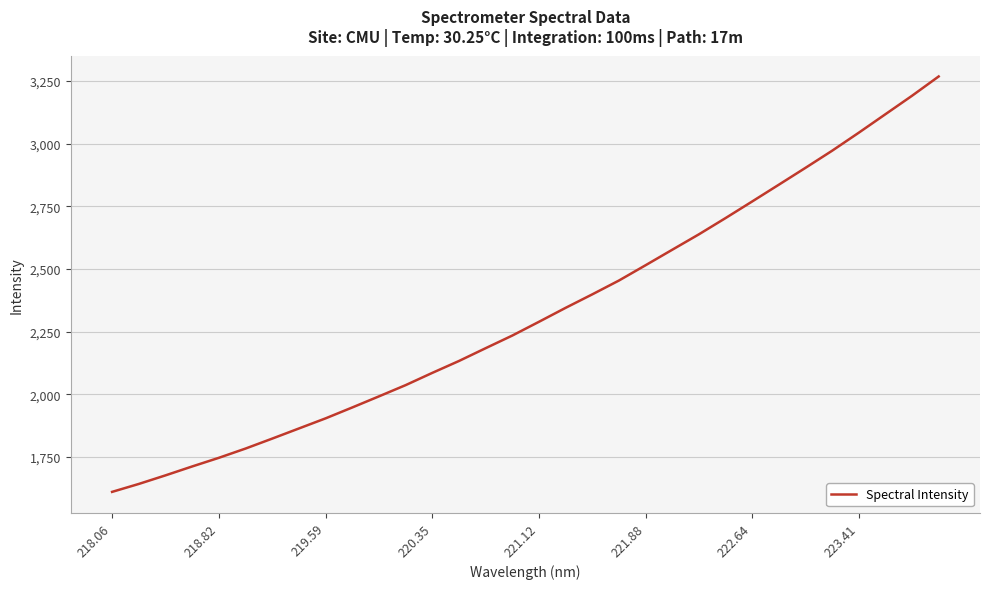

What is the difference between the maximum and minimum values?

1657.8